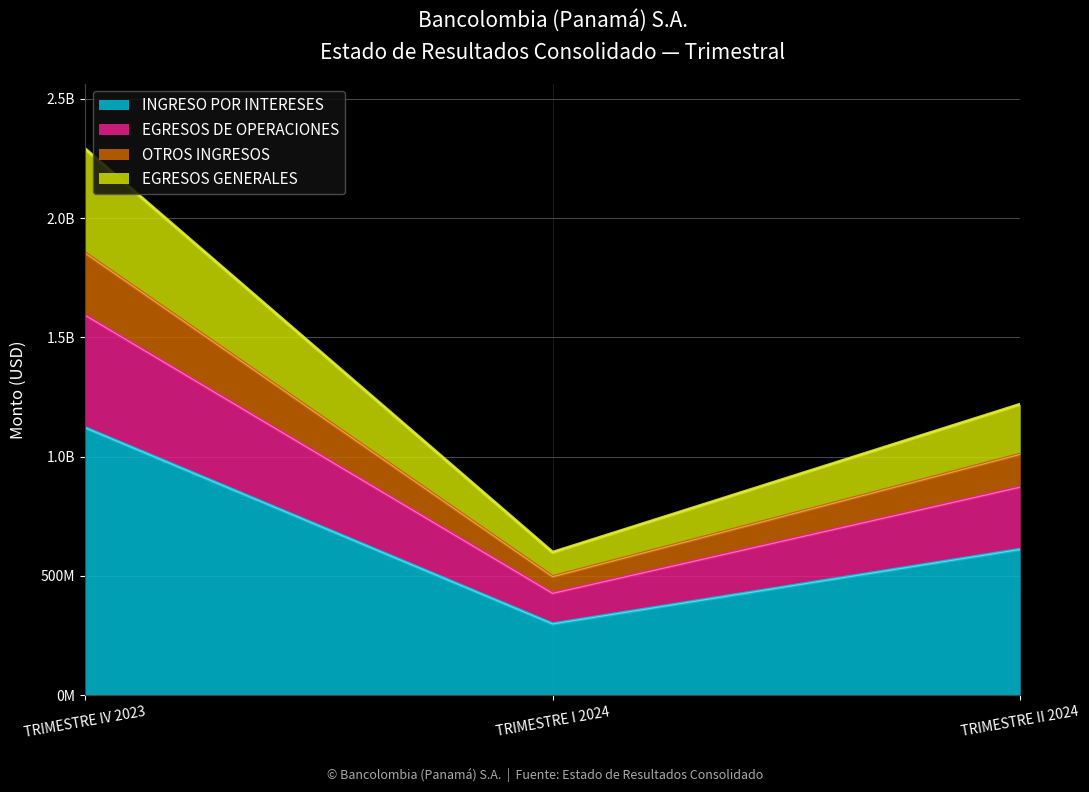

What position from the right is TRIMESTRE II 2024?

1